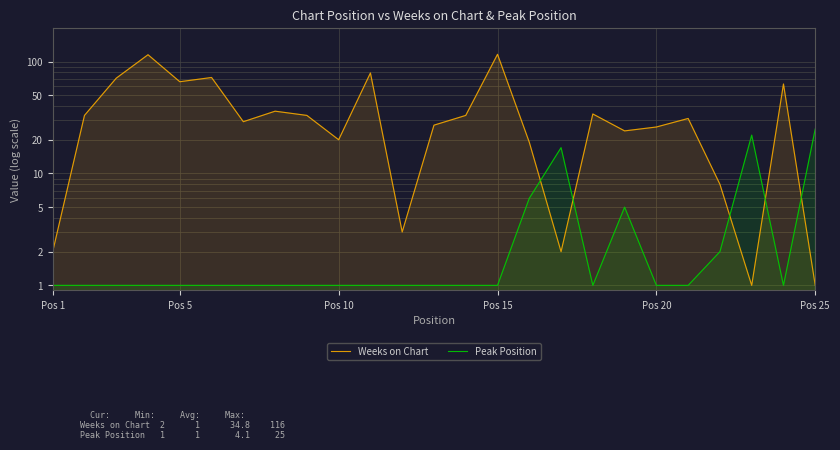

What is the greatest value displayed?

116